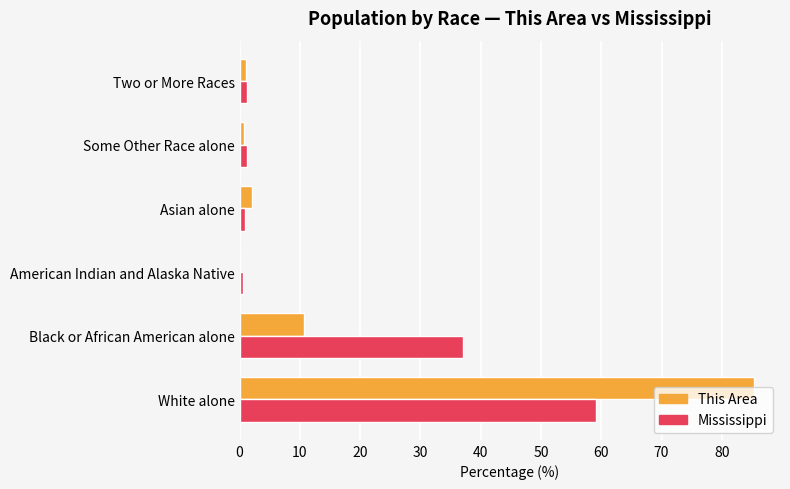

Which series changed the most between Black or African American alone and American Indian and Alaska Native?

Mississippi